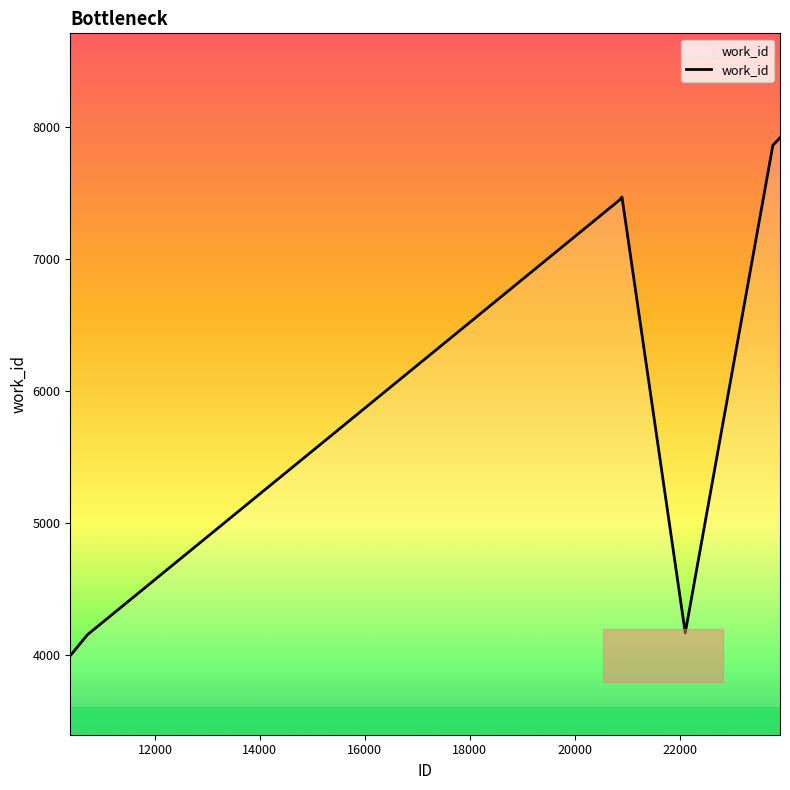

What is the difference between the maximum and minimum values?

3927